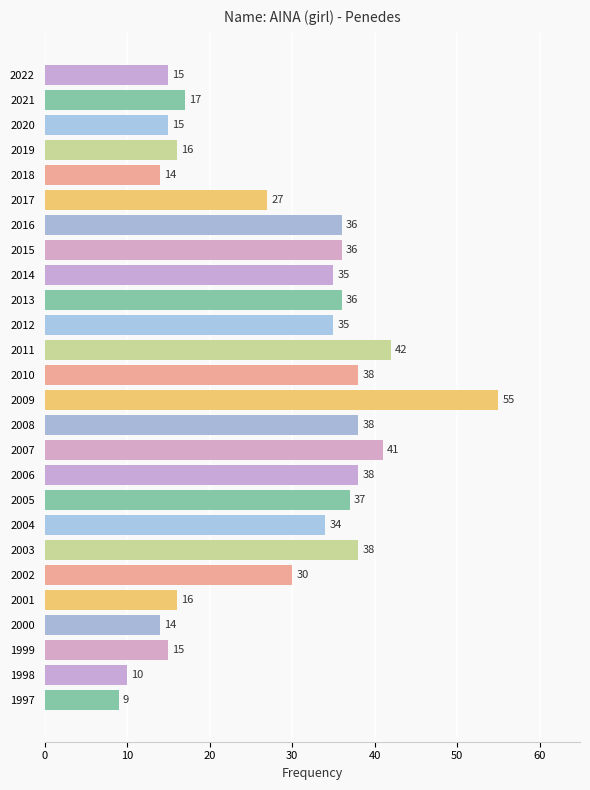

Read the value at 1997, to the nearest 10.

10